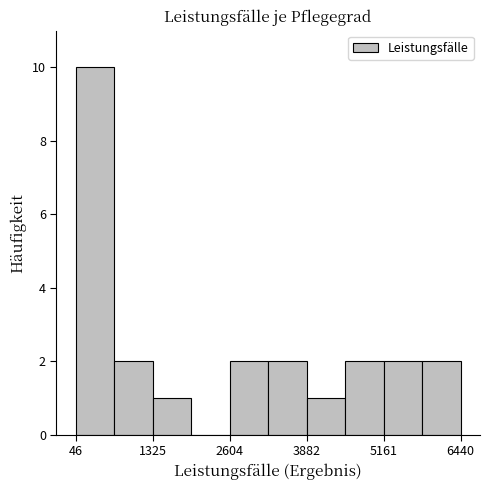

Around what value on the x-axis is the tallest bar? Give the approximate position of its centre, as read against the axis.

400